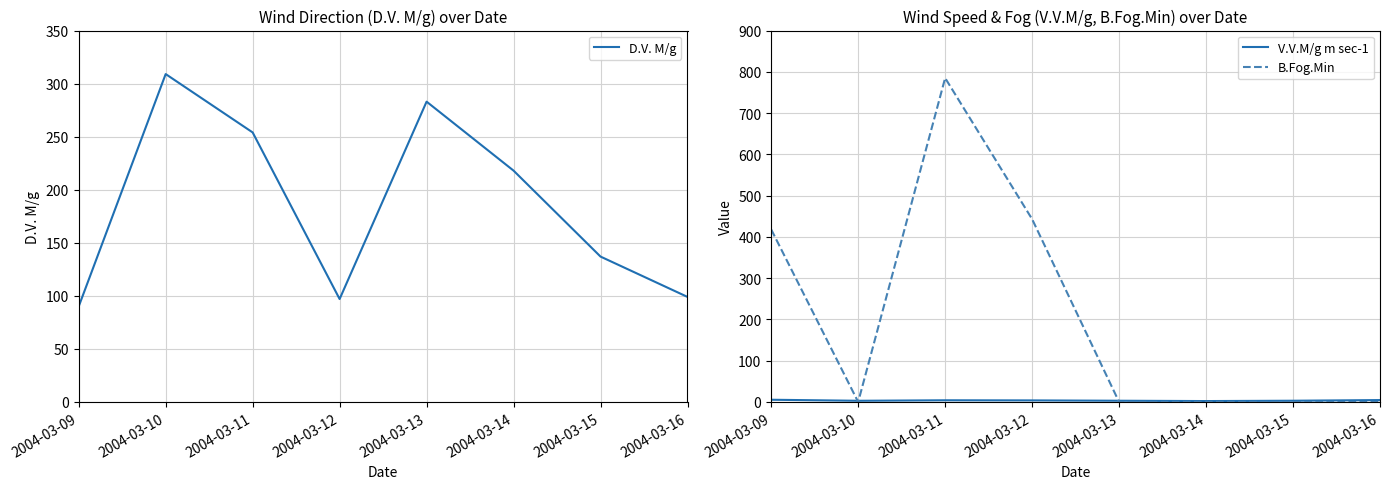

The B.Fog.Min series shows 0.0 at 2004-03-15. True or false?

True